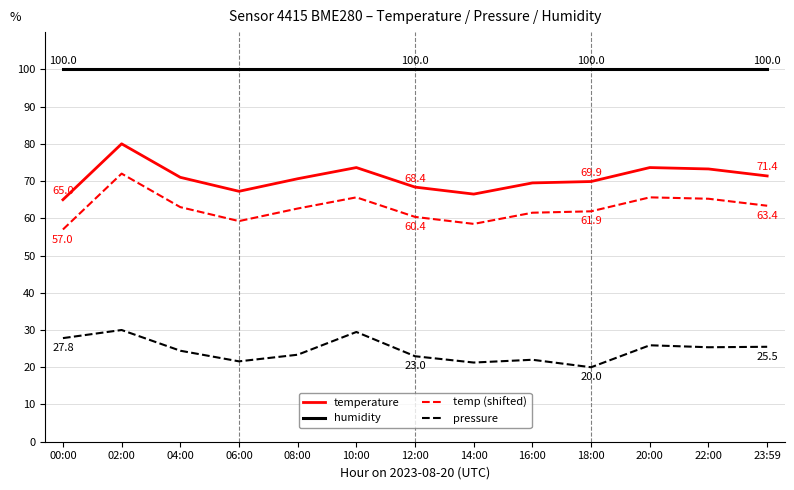

What is the sum of all temperature values?

920.0